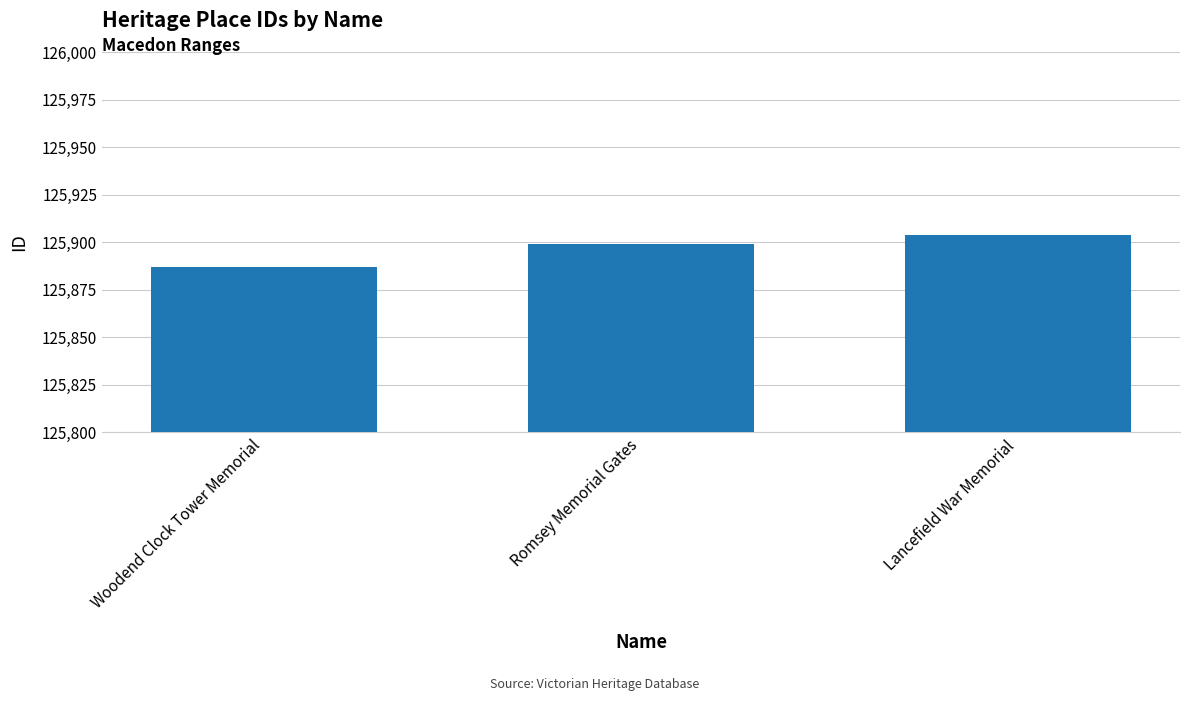

Rank the categories by value from lowest to highest.

Woodend Clock Tower Memorial, Romsey Memorial Gates, Lancefield War Memorial